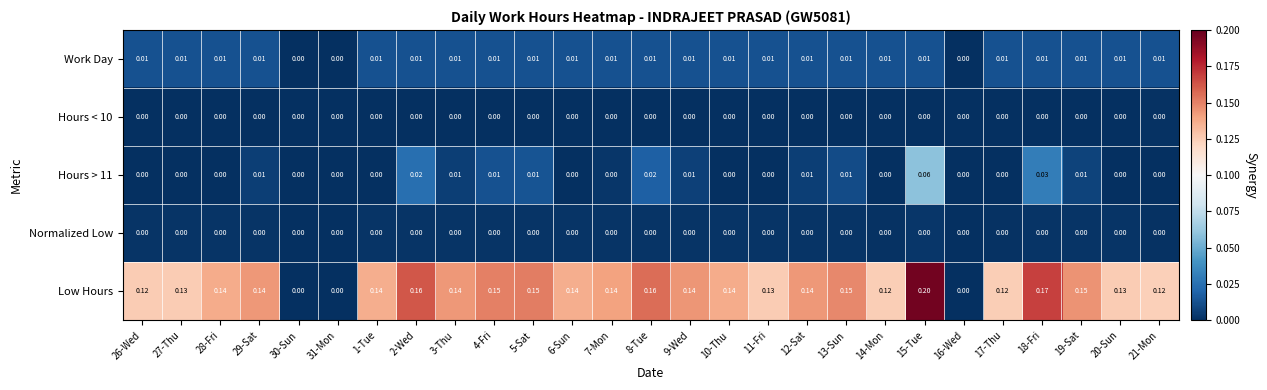

Is the value of Normalized Low at 7-Mon greater than the value of Low Hours at 15-Tue?

No